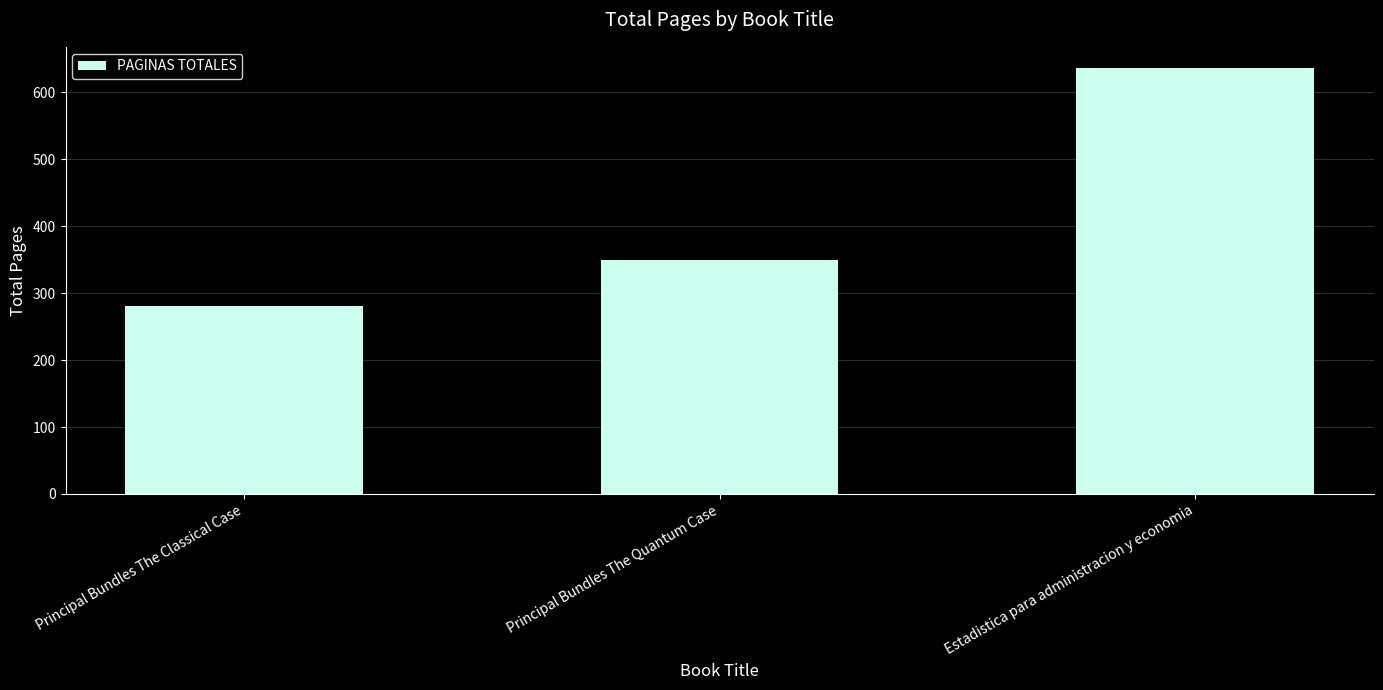

Rank the categories by value from lowest to highest.

Principal Bundles The Classical Case, Principal Bundles The Quantum Case, Estadistica para administracion y economia